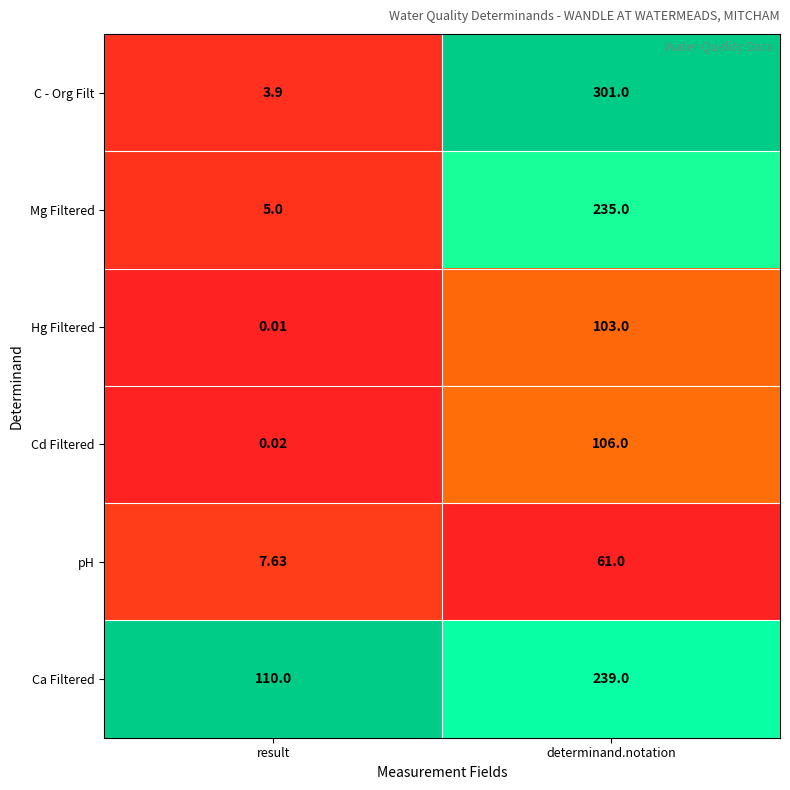

Which series has the largest total across all categories?

Ca Filtered